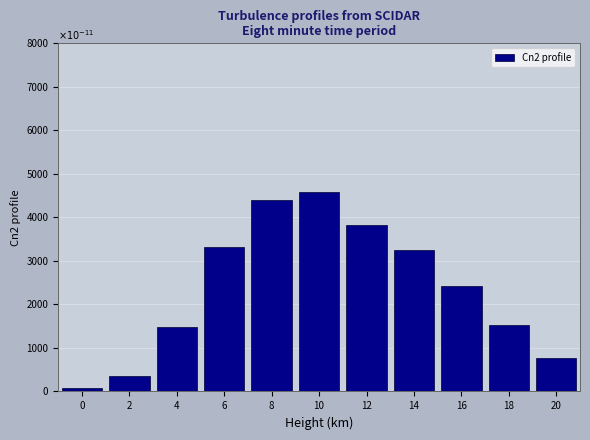

Reading left to right, what are all the values shown in this chart?

90.0	362.2	1490.2	3311.2	4405.1	4575.2	3830.3	3241.1	2421.1	1530.8	769.7